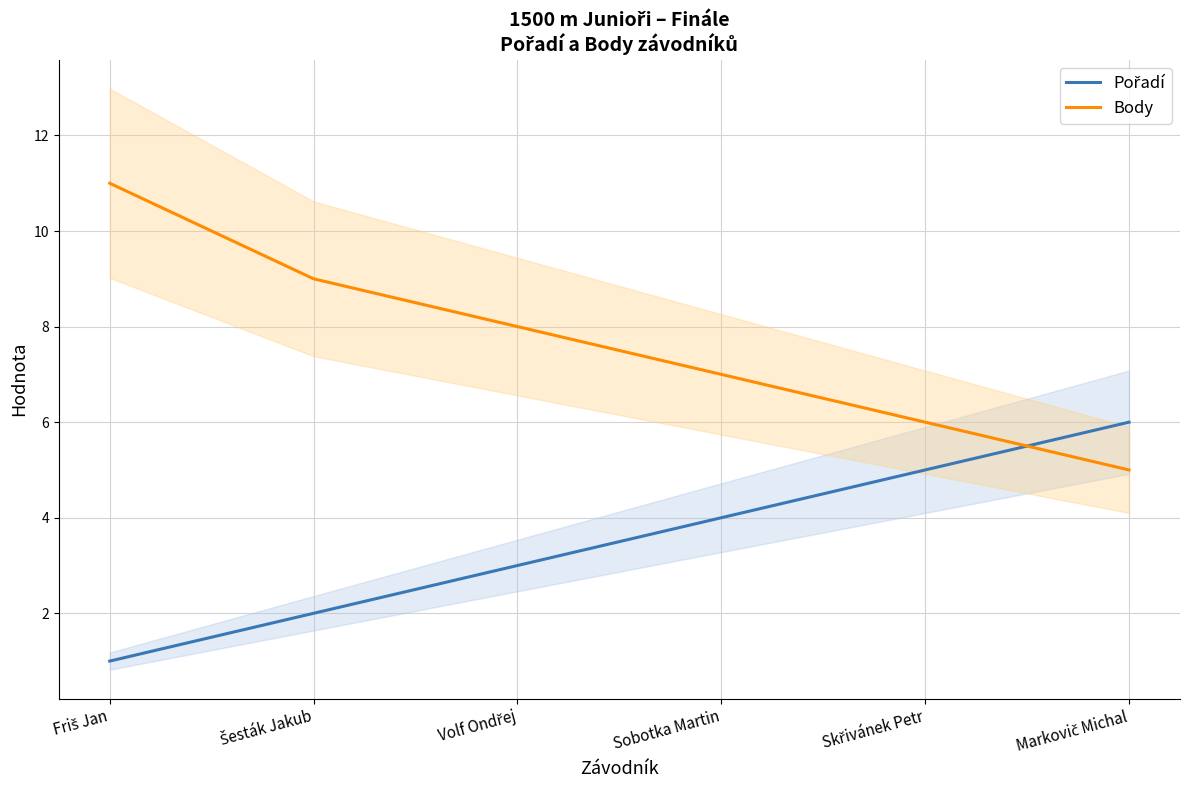

At Markovič Michal, list the series in order from smallest to largest.

Body, Pořadí